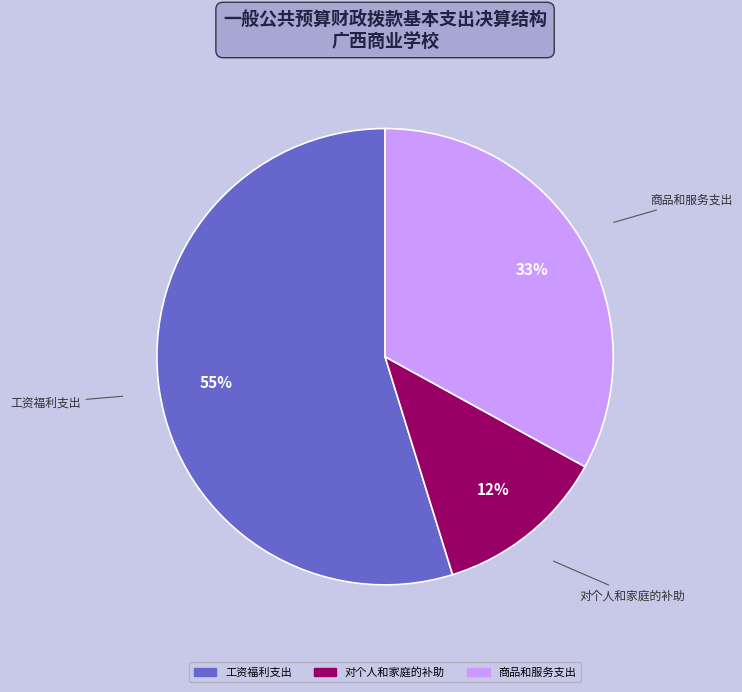

Does any single category account for the majority?

Yes